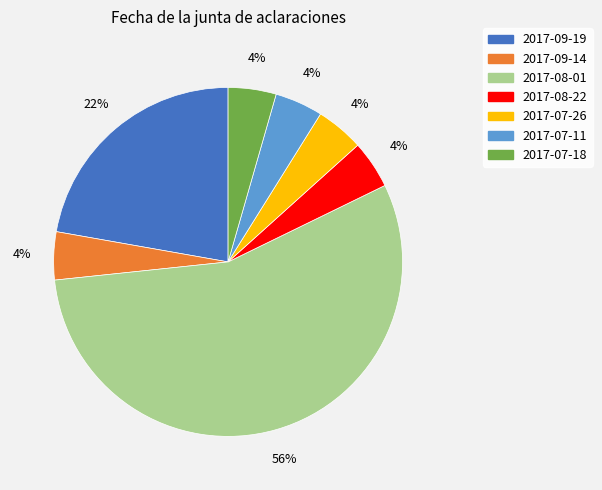

Is there any slice that represents more than half of the pie?

Yes